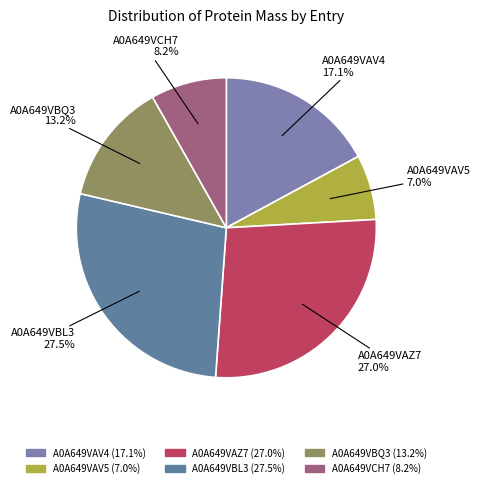

What is the total percentage of A0A649VBL3 and A0A649VAV4?

44.6%